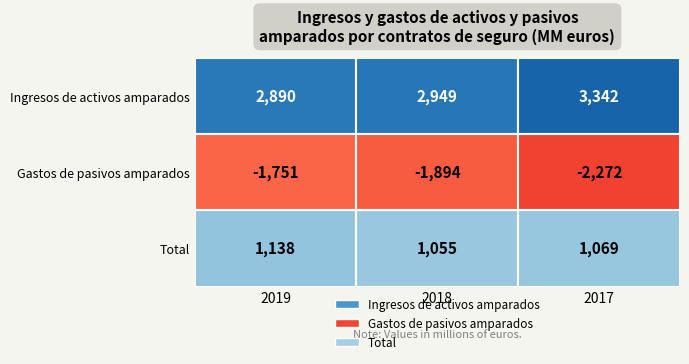

Where is Gastos de pasivos nearest to the value -2011?

2018